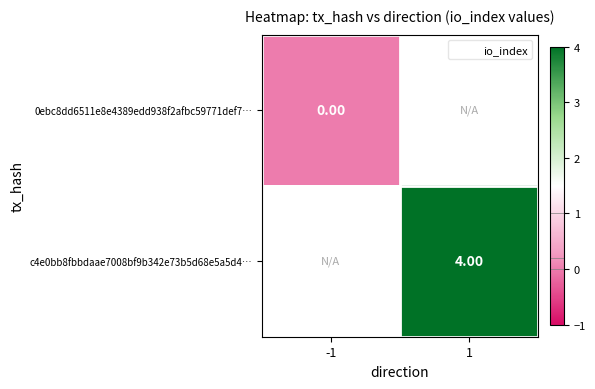

What is the maximum value shown in the chart?

4.0